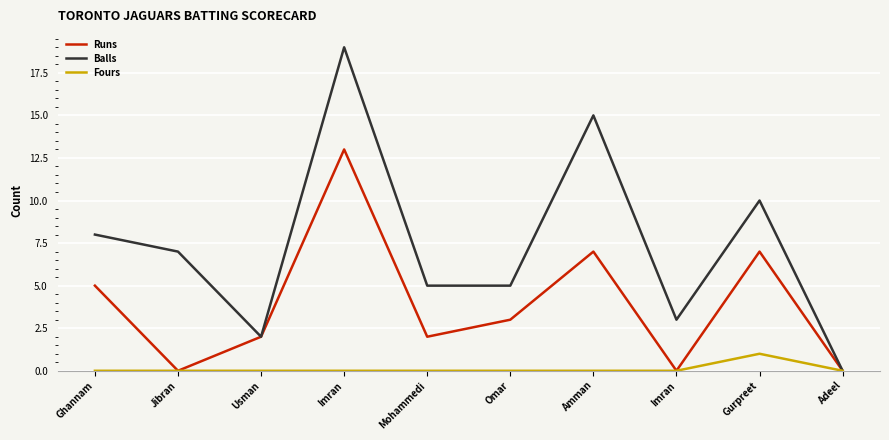

What are all the series names shown in the legend?

Runs, Balls, Fours